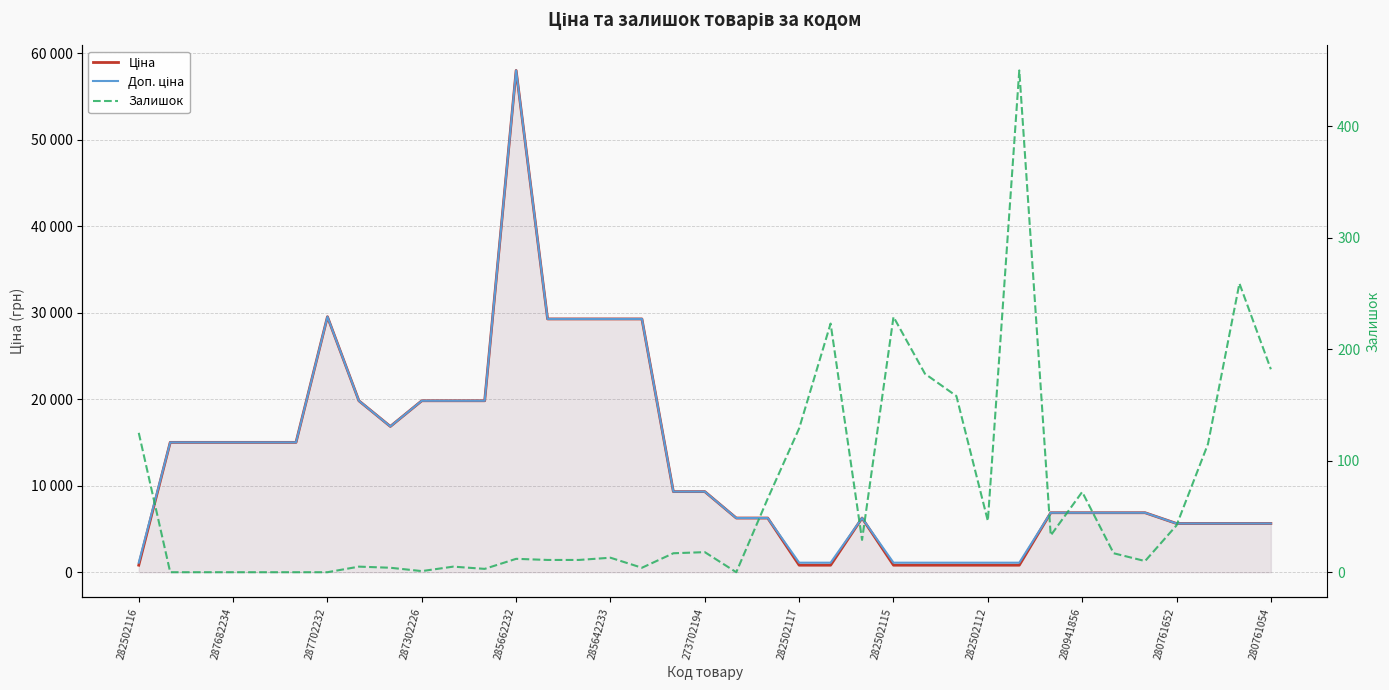

Which series has the largest total across all categories?

Доп. ціна